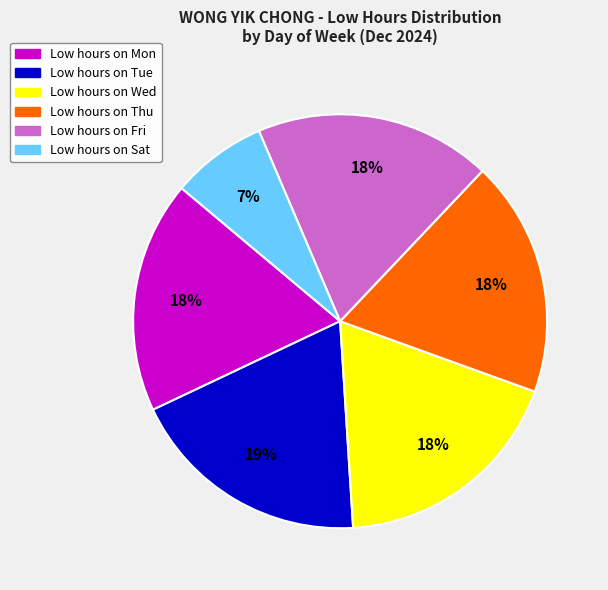

Is there any slice that represents more than half of the pie?

No